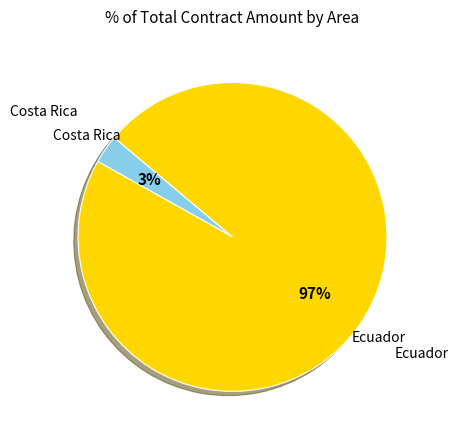

Is there a majority slice in this chart?

Yes